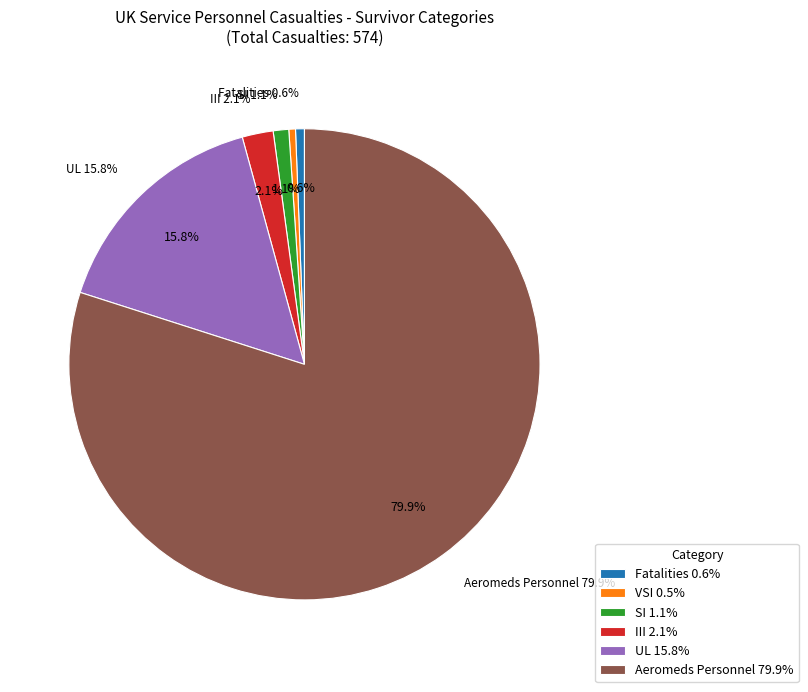

To the nearest percent, what portion does SI represent?

1%